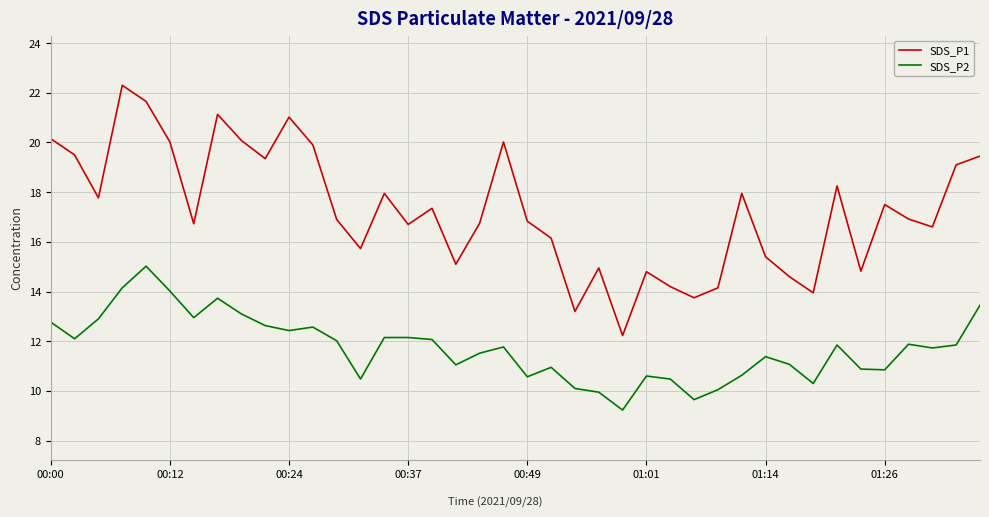

Which series has the largest range (max minus min)?

SDS_P1